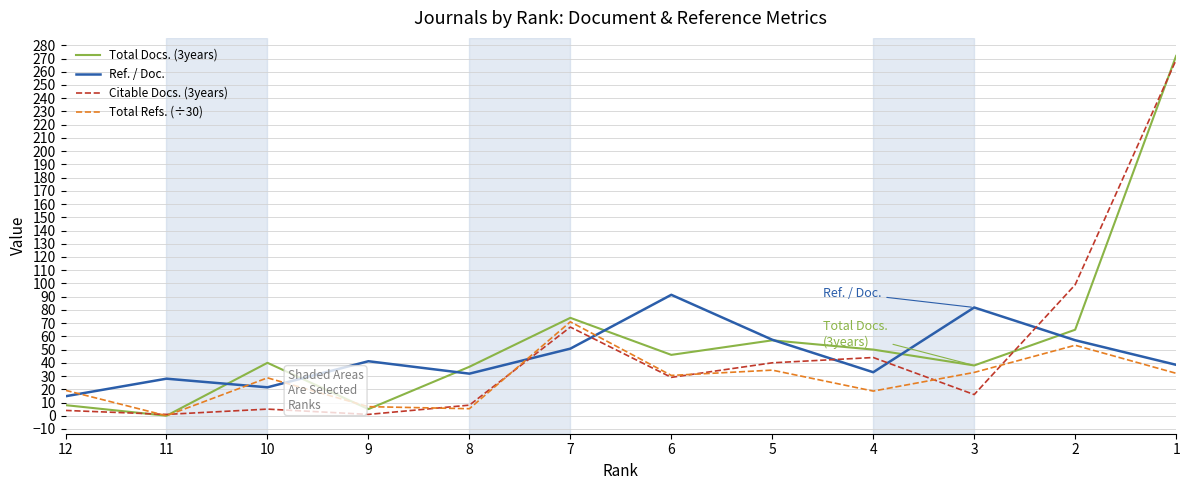

True or false: Total Refs. (÷30) has more than 1 points higher than both neighbors.

True